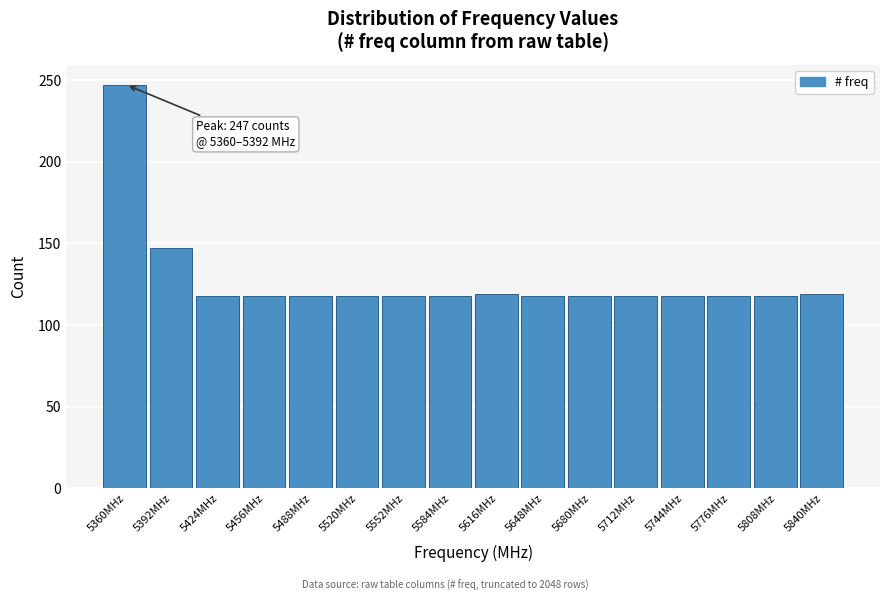

Read the value at 5392MHz.

147